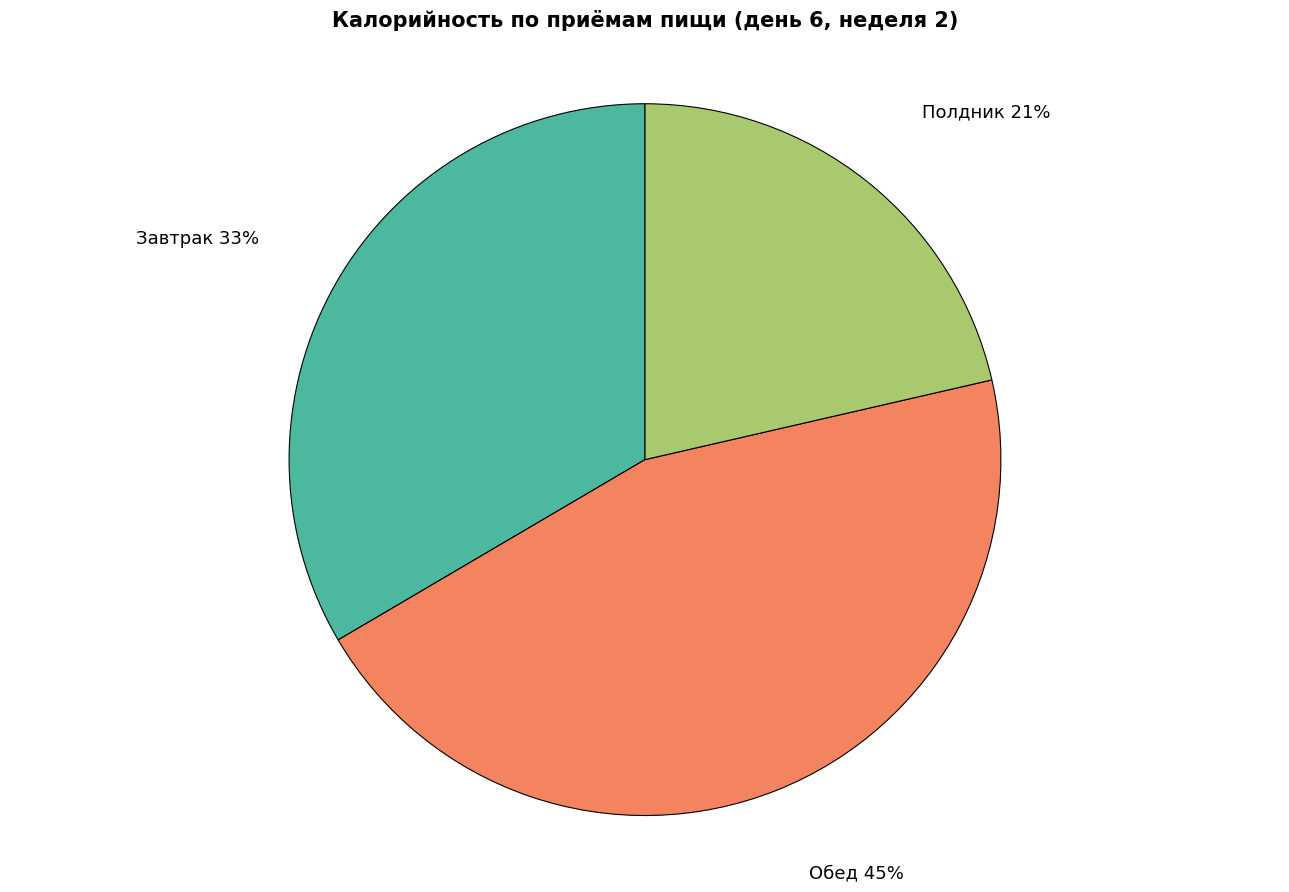

How many slices are in this pie chart?

3